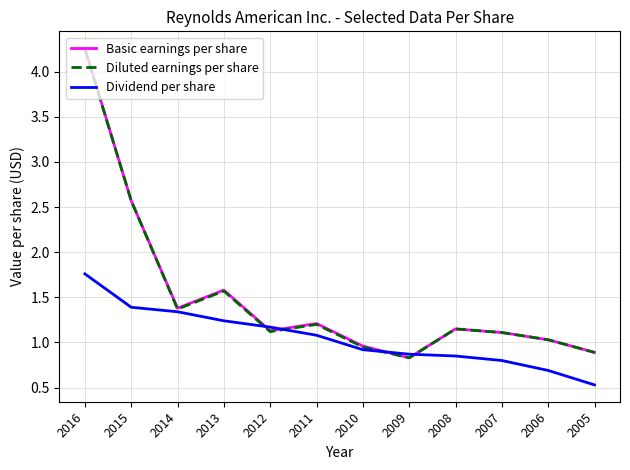

Count the number of categories in the chart.

12